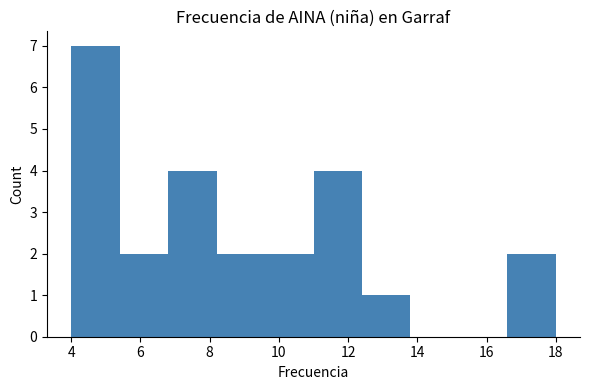

Reading left to right, list every bar in this chart as the range it spans on the x-axis followed by its height. The values are not printed on the chart, so give them approximately, as read against the axis.

4.0 to 5.4: 7
5.4 to 6.8: 2
6.8 to 8.2: 4
8.2 to 9.6: 2
9.6 to 11.0: 2
11.0 to 12.4: 4
12.4 to 13.8: 1
13.8 to 15.2: 0
15.2 to 16.6: 0
16.6 to 18.0: 2